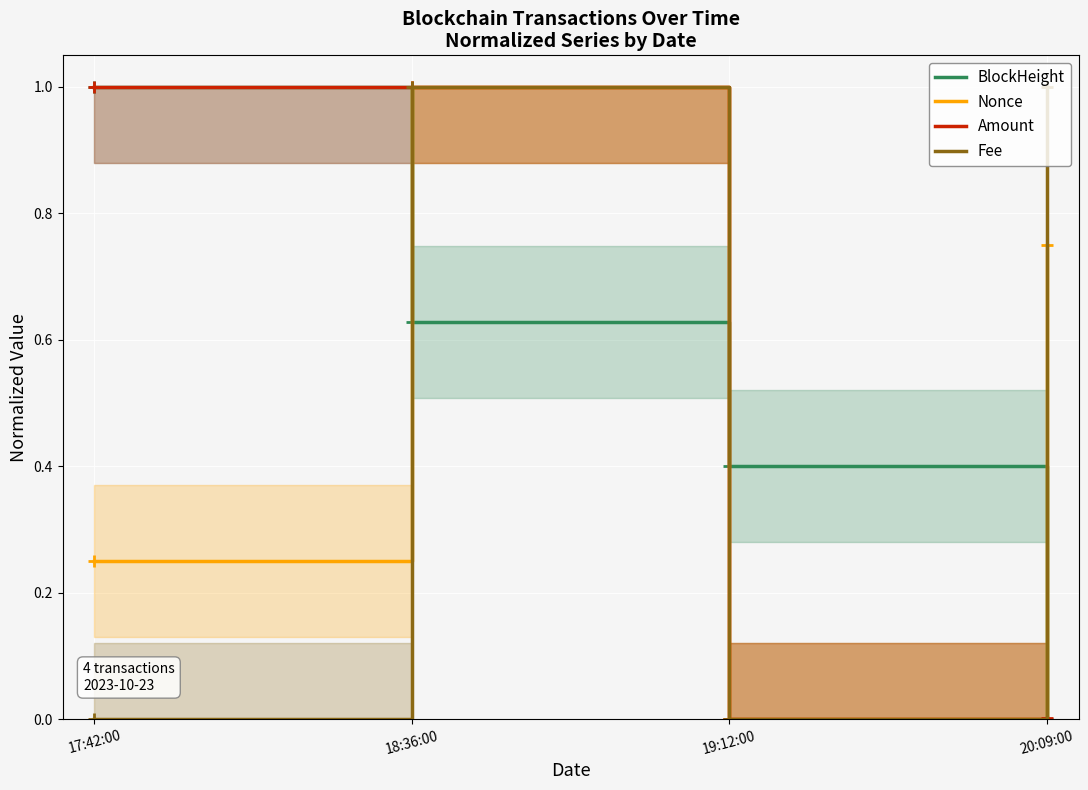

Reading left to right, extract all data points from this chart.

BlockHeight: 1.0	0.6	0.4	0.0
Nonce: 0.2	1.0	0.0	0.8
Amount: 1.0	1.0	0.0	0.0
Fee: 0.0	1.0	0.0	1.0